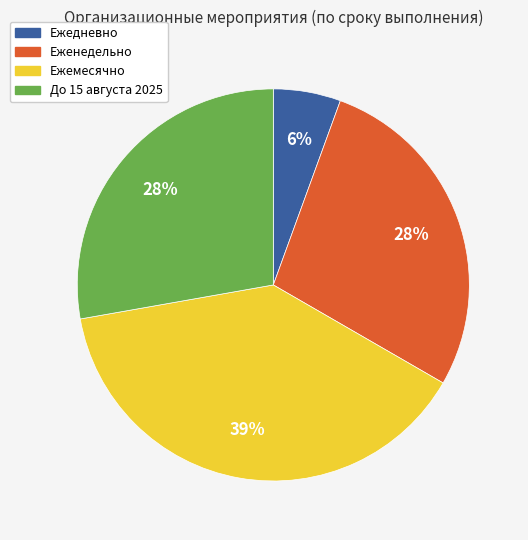

Does Еженедельно represent more than half of the total?

No